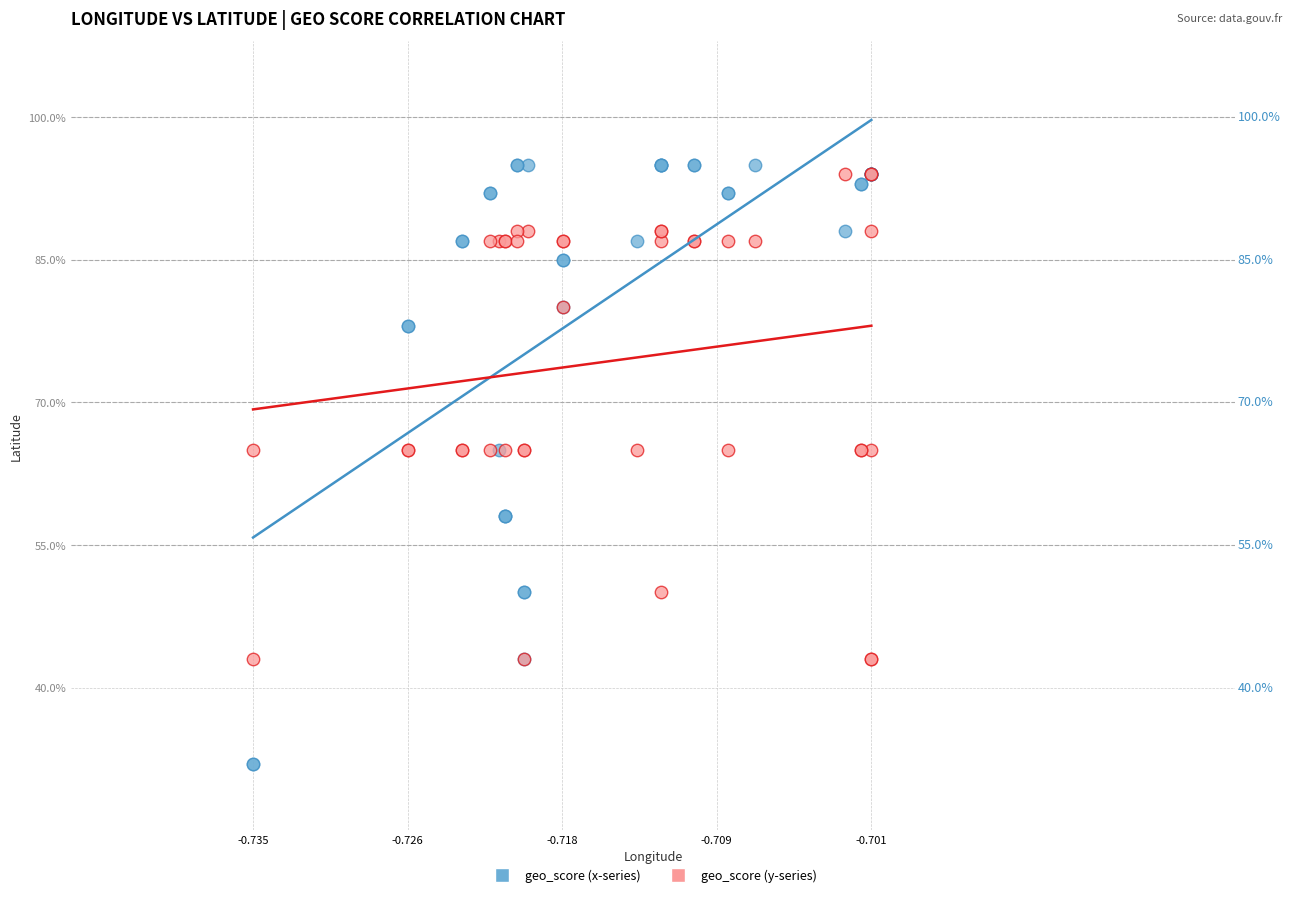

Which series has the largest Y range (max minus min)?

geo_score (x-series)